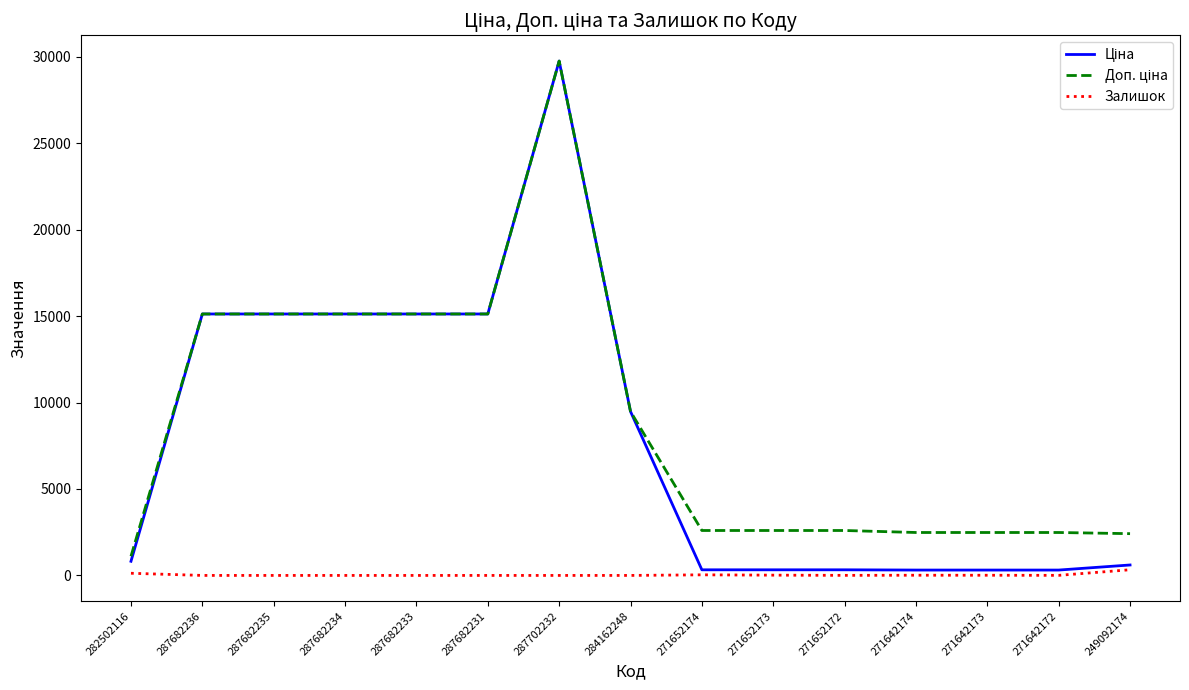

What is the total value across all series at 284162248?

18960.1